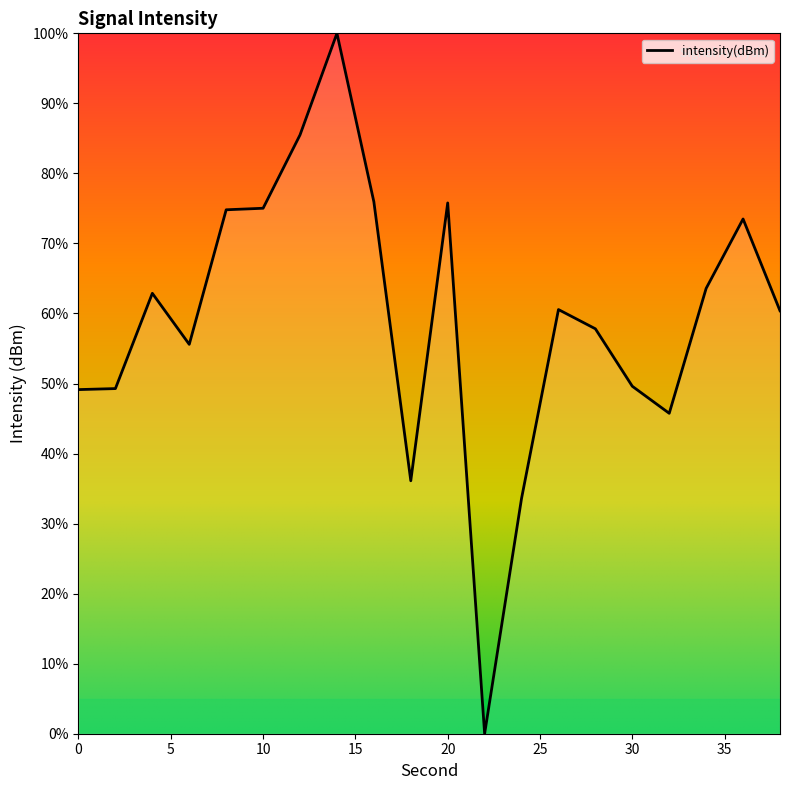

What is the difference between the maximum and minimum values?

100.0